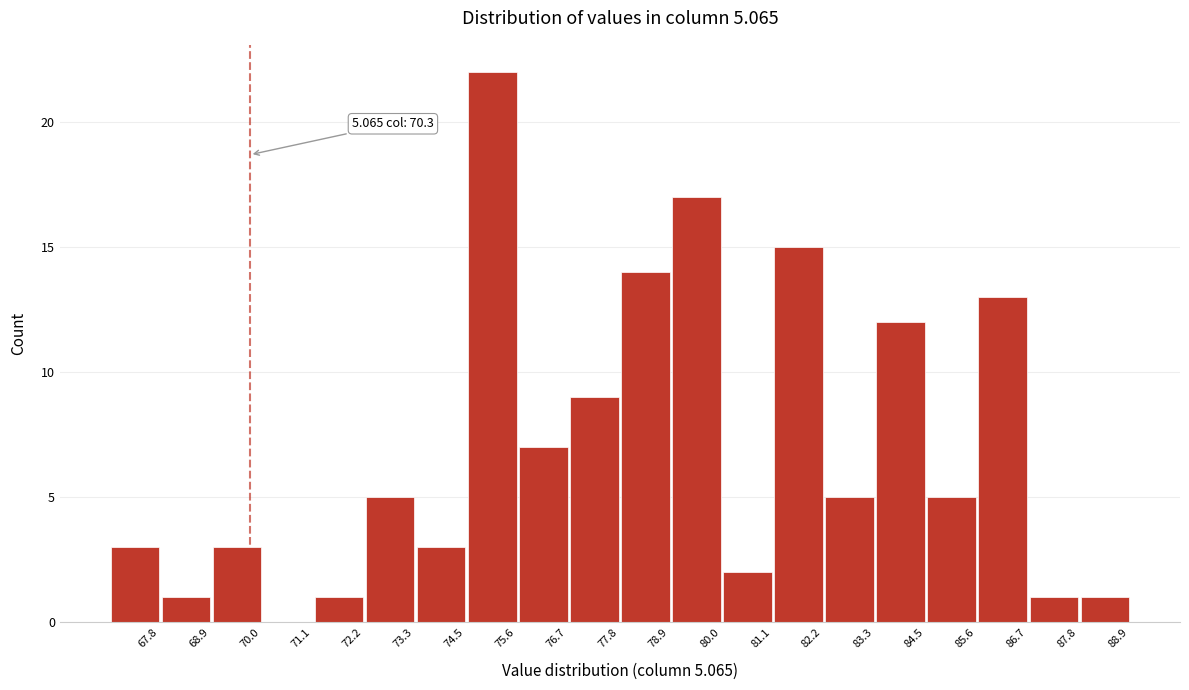

Reading right to left, transcribe all the data shown in this chart.

88.9=1	87.8=1	86.7=13	85.6=5	84.5=12	83.3=5	82.2=15	81.1=2	80.0=17	78.9=14	77.8=9	76.7=7	75.6=22	74.5=3	73.3=5	72.2=1	71.1=0	70.0=3	68.9=1	67.8=3